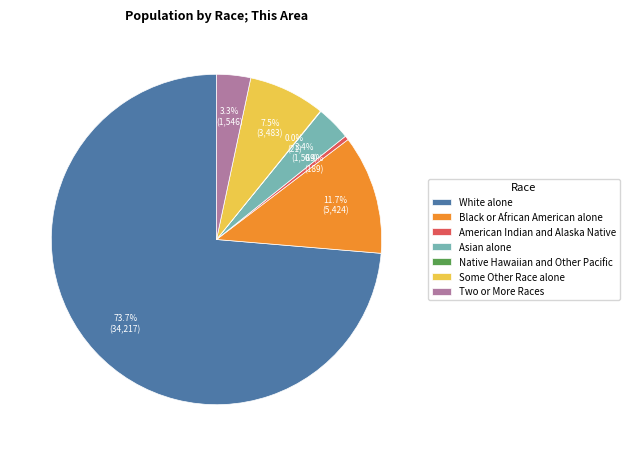

To the nearest percent, what is the difference between the largest and smallest slice percentages?

74%